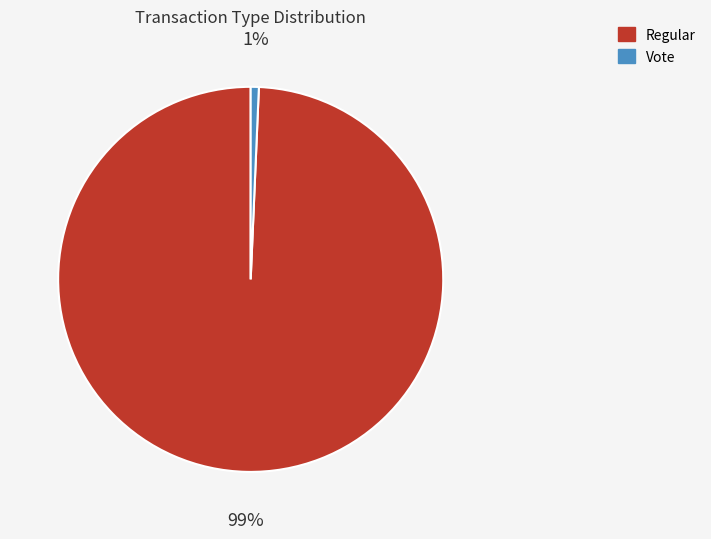

True or false: Regular accounts for 99% of the total.

True